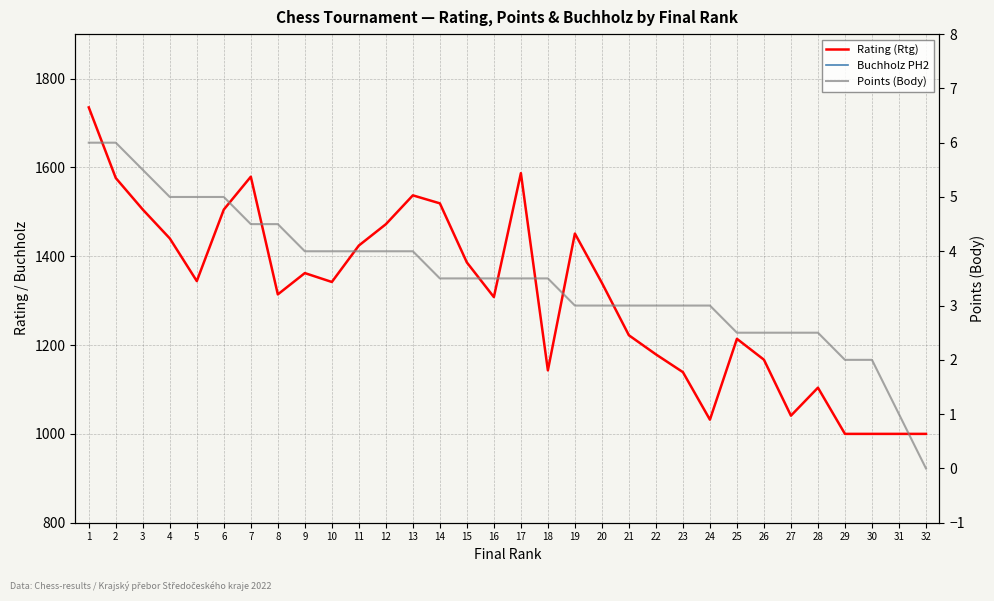

What is the sum of the Rating (Rtg) values at 29 and 27?

2041.0